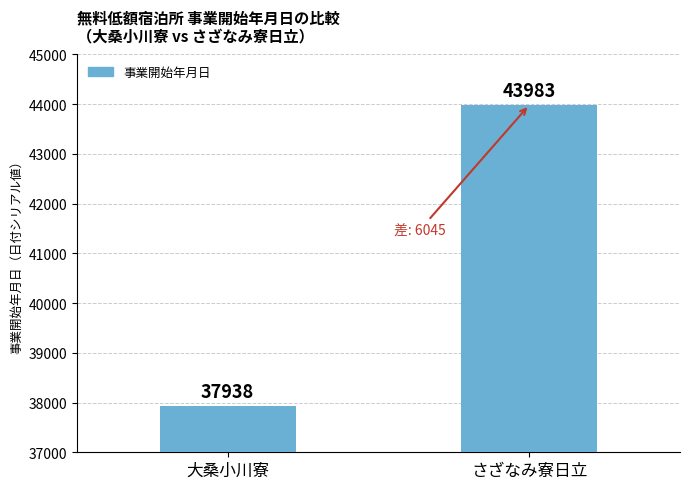

Where is the data nearest to the value 40960?

大桑小川寮